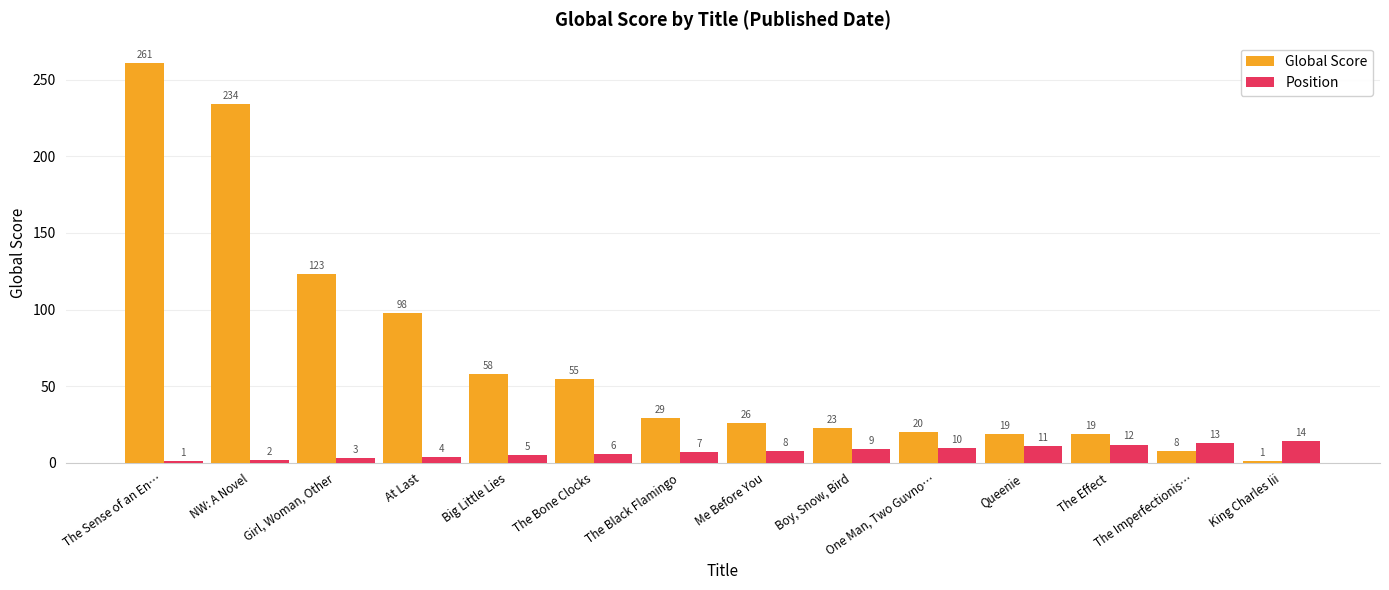

Are the bars horizontal?

No